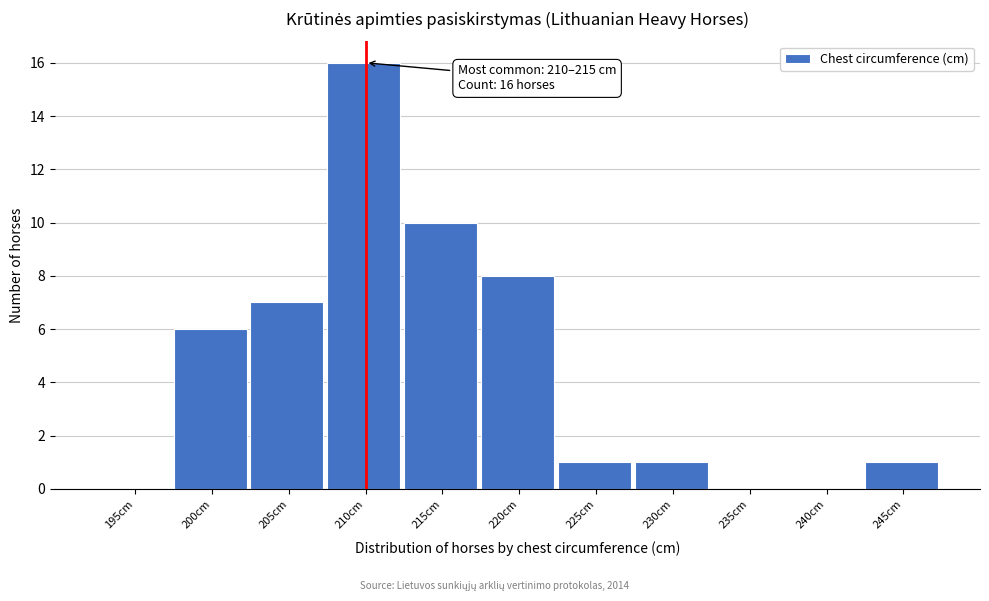

Reading right to left, extract all data points from this chart.

245cm=1	240cm=0	235cm=0	230cm=1	225cm=1	220cm=8	215cm=10	210cm=16	205cm=7	200cm=6	195cm=0